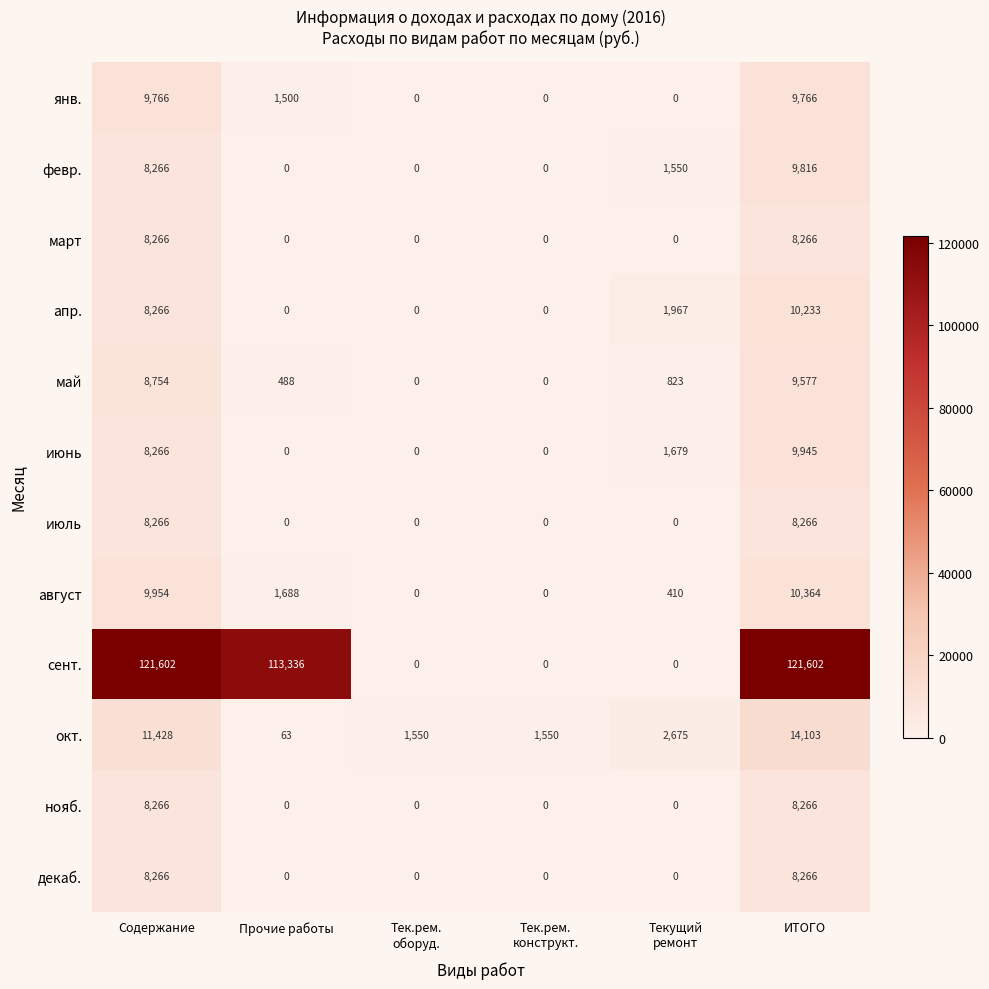

What is the total value across all series at Содержание?

219366